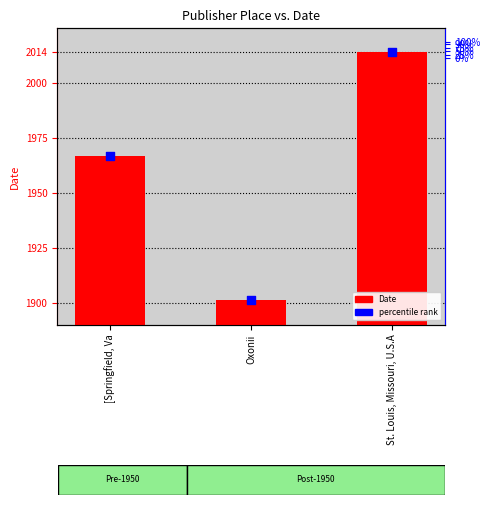

What are all the series names shown in the legend?

Date, percentile rank